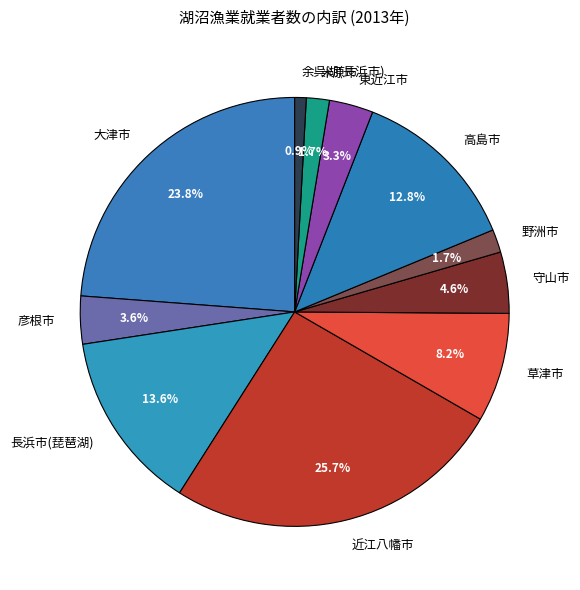

Is 大津市 the majority of the pie?

No